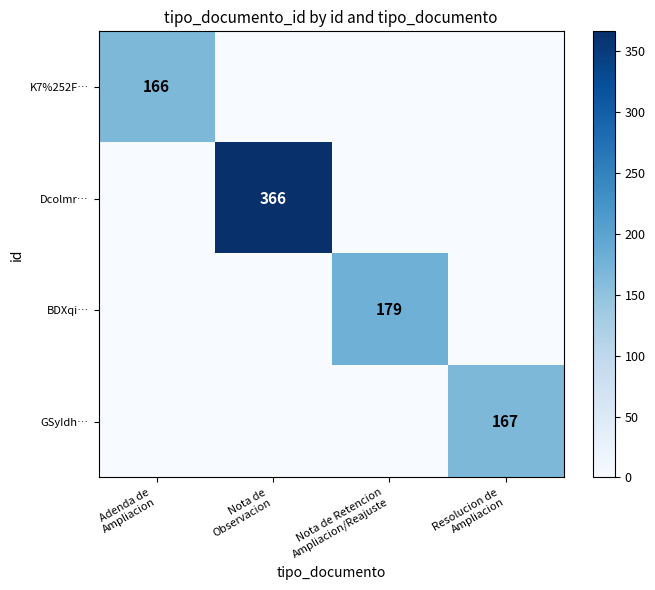

What is the difference between the maximum and second lowest values in the Dcolmr… series?

366